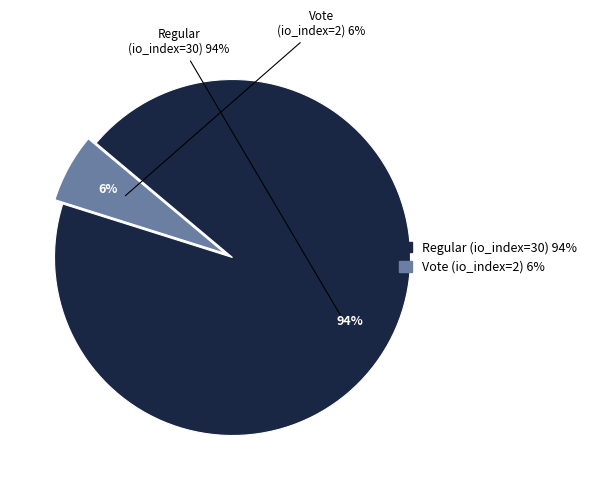

To the nearest percent, what is the average slice percentage?

50%